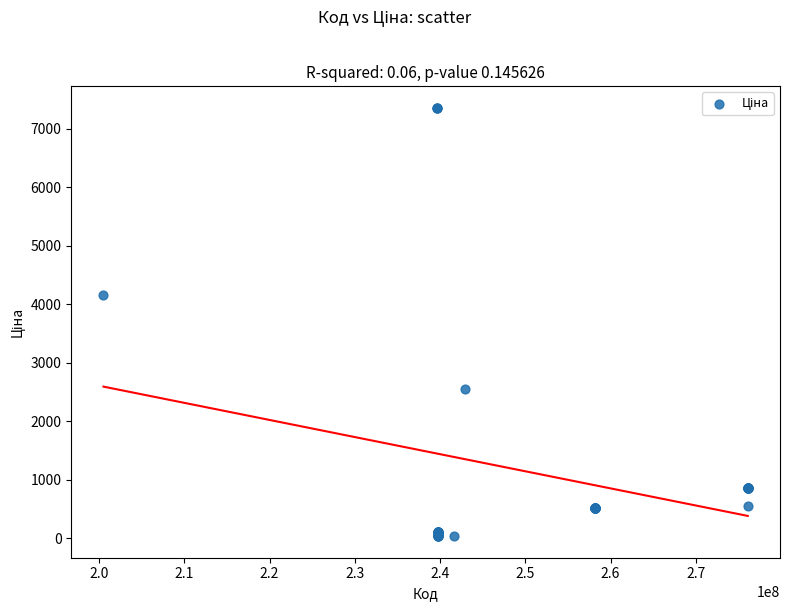

What Y value in the scatter plot is closest to 3695?

4161.8